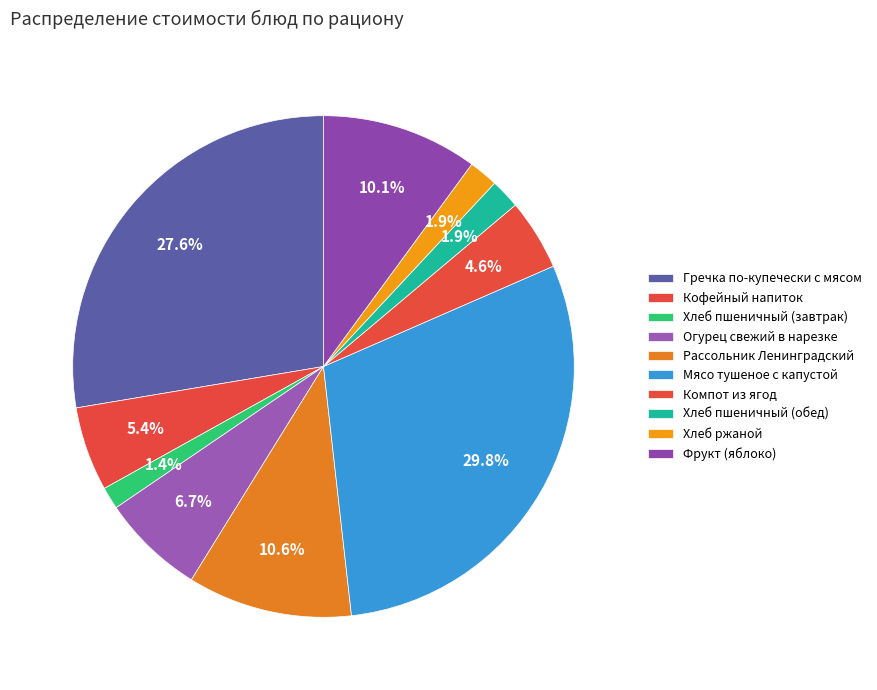

What percentage is the Рассольник Ленинградский slice, to the nearest percent?

11%